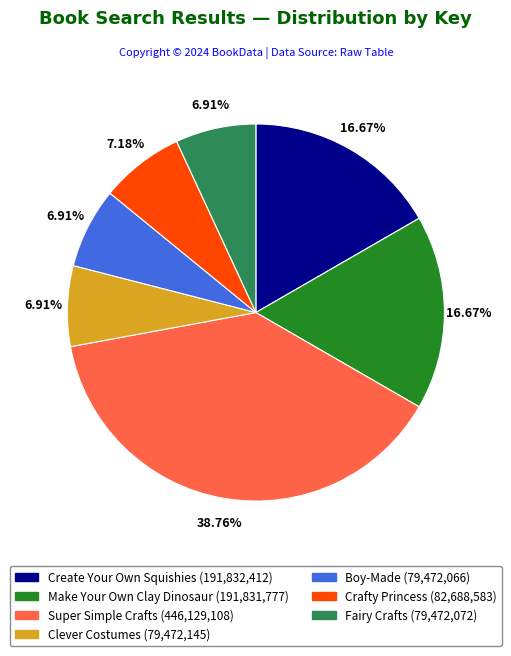

What is the smallest slice in the pie chart?

Boy-Made